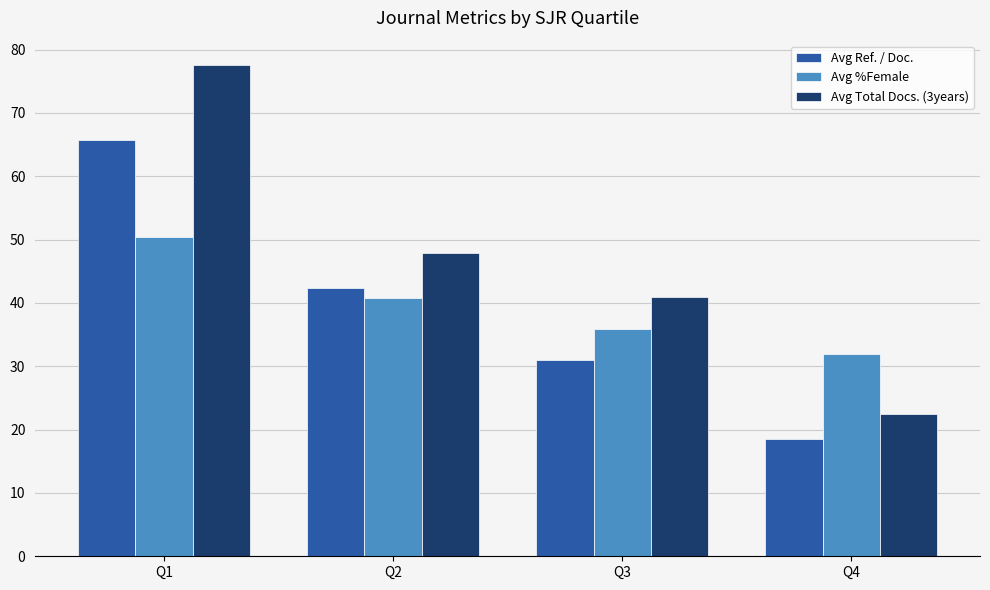

List the labels in order of Avg %Female value, smallest first.

Q4, Q3, Q2, Q1